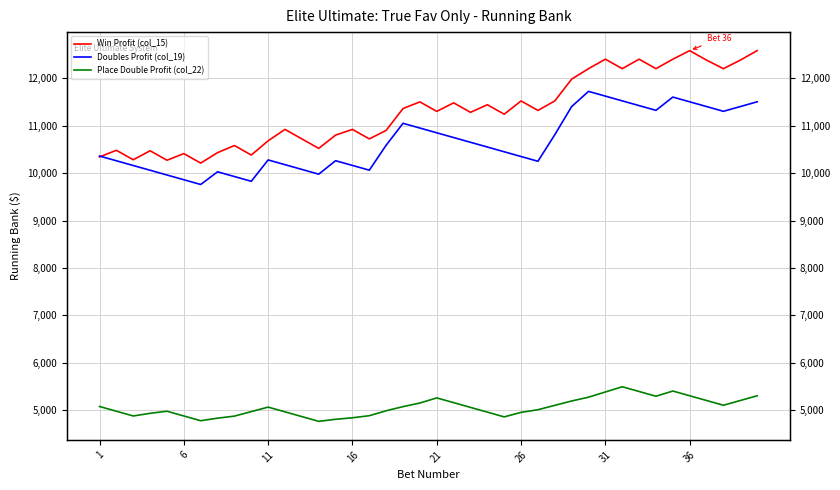

Is the value of Place Double Profit (col_22) at 11 greater than the value of Doubles Profit (col_19) at 22?

No